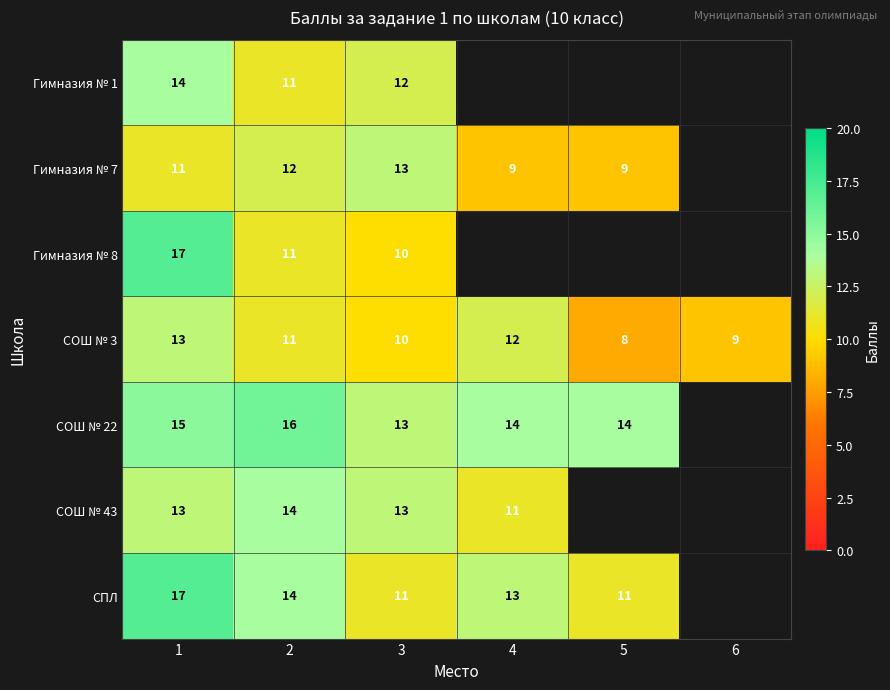

Rank the categories by СОШ № 3 value from highest to lowest.

1, 4, 2, 3, 6, 5